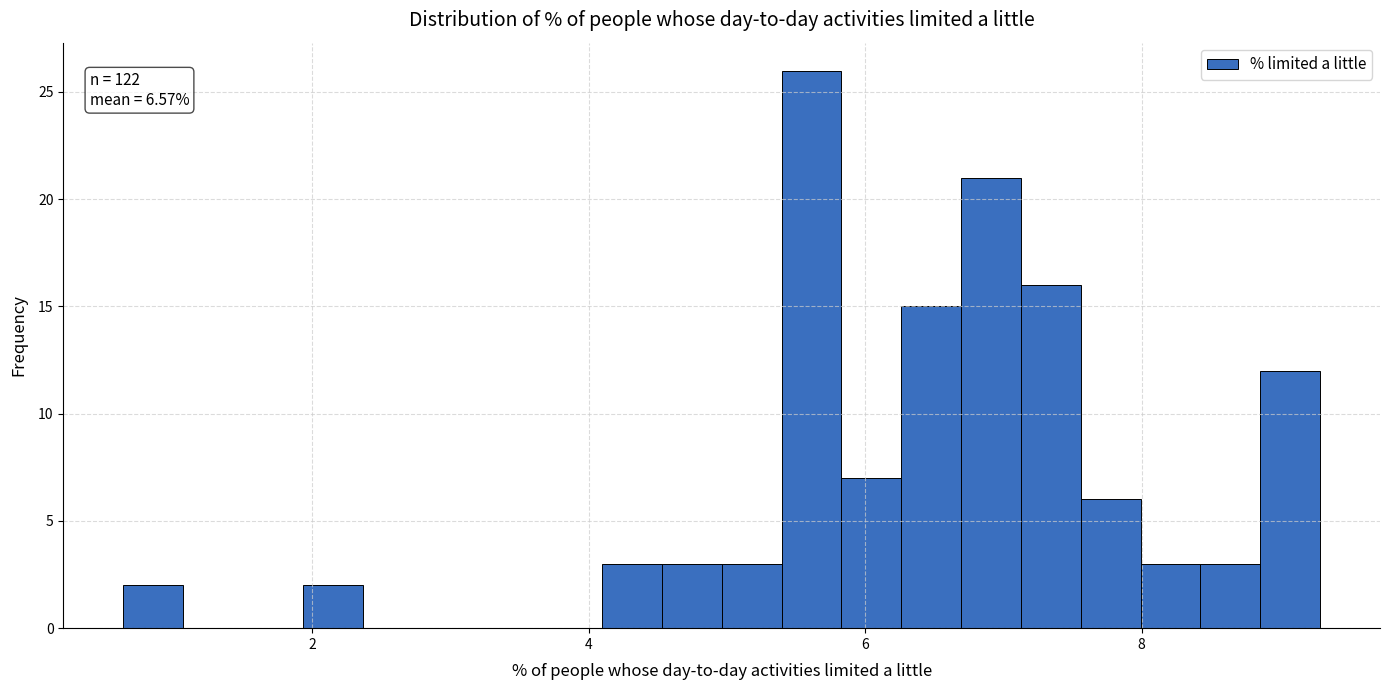

Read against the x-axis, roughly where is the centre of the tallest bar?

5.6